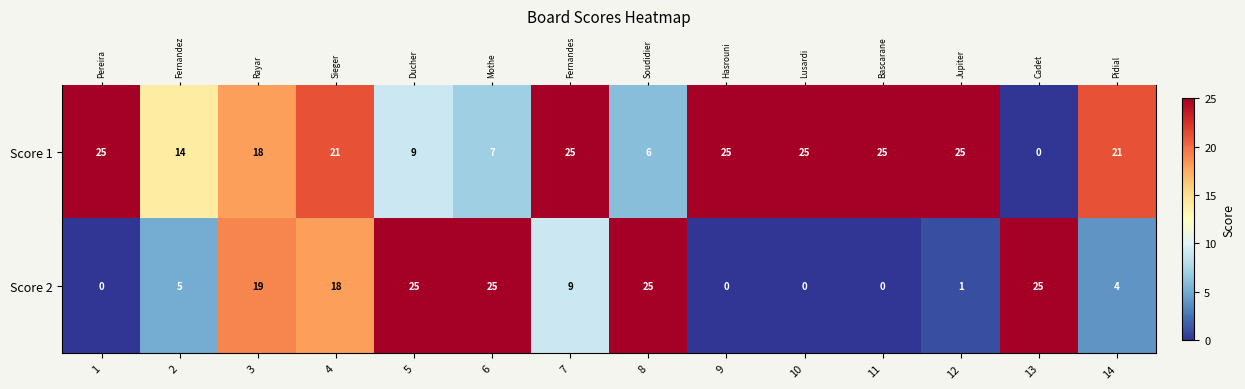

At which label does Score 1 reach its minimum?

13